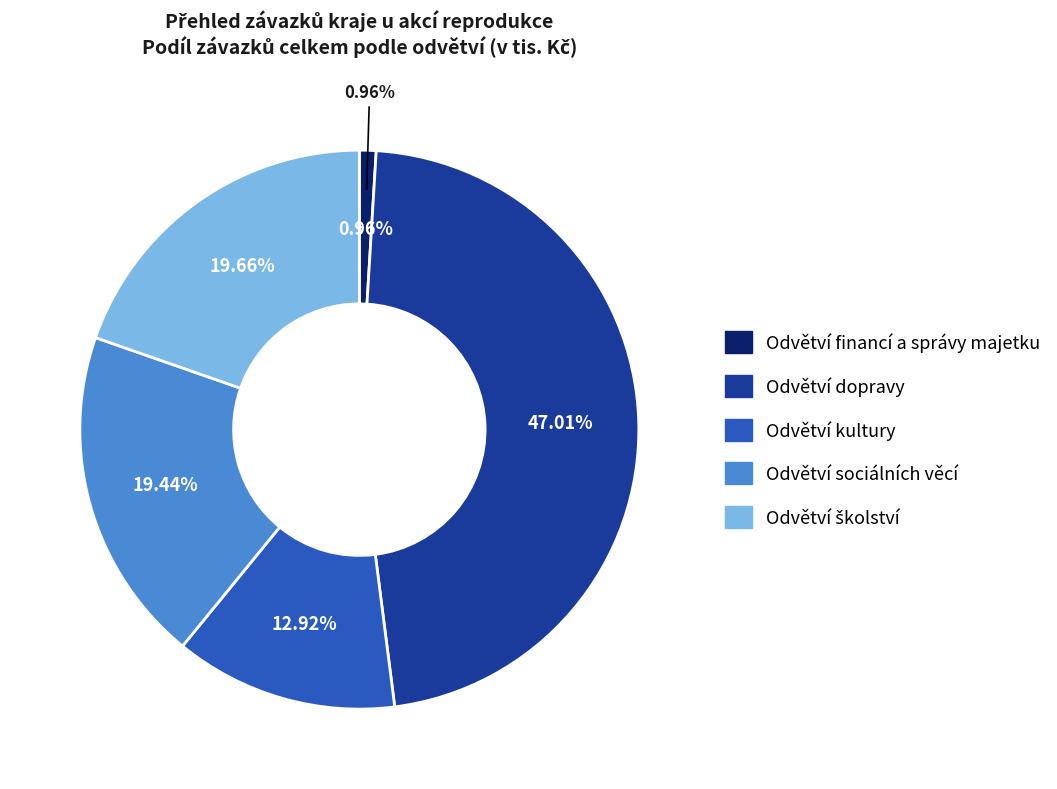

How many segments does this pie chart have?

5